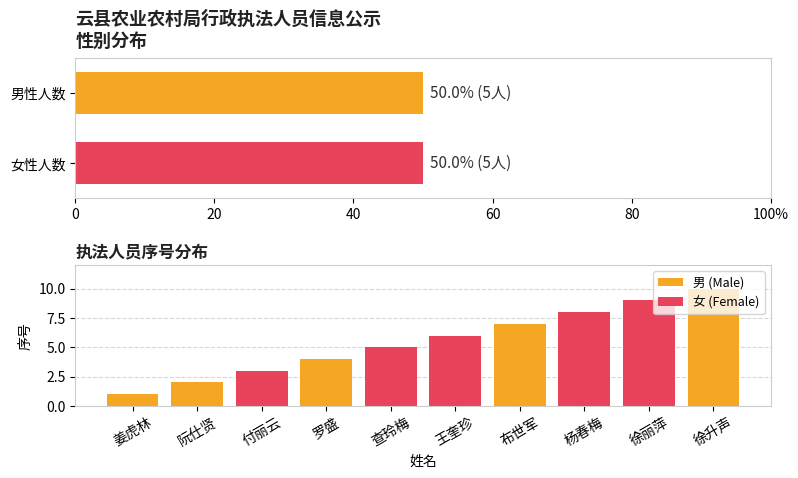

Is it true that 女 (Female) equals 3 at 徐升声?

False